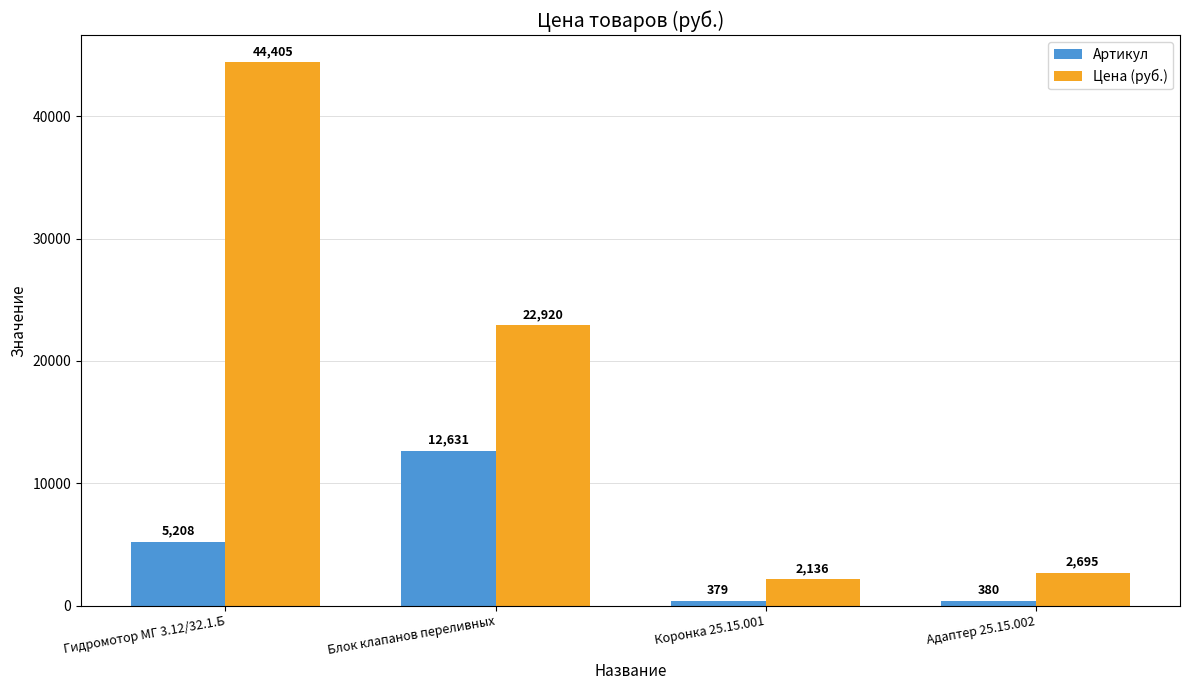

How many data points does each series have?

4